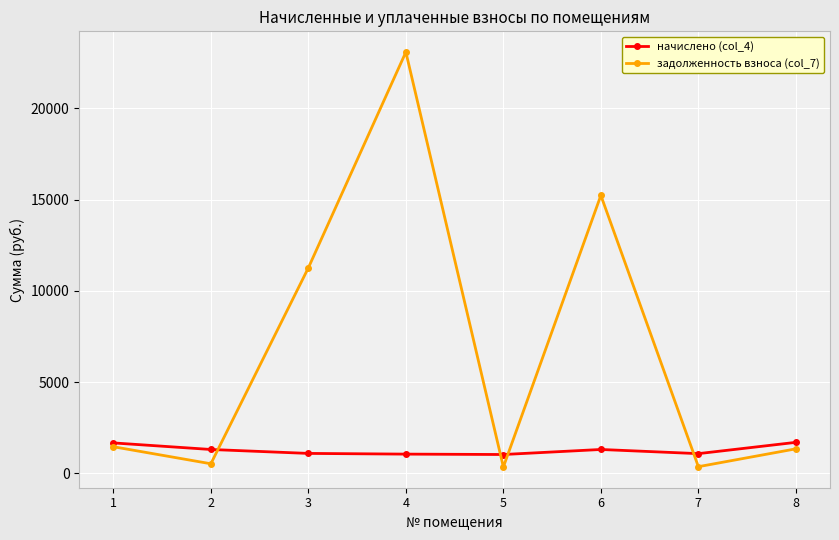

Is the value of начислено (col_4) at 1 greater than the value of задолженность взноса (col_7) at 2?

Yes